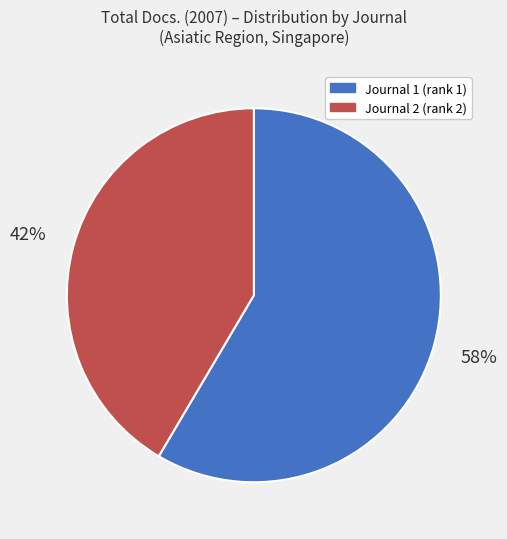

Is there a majority slice in this chart?

Yes